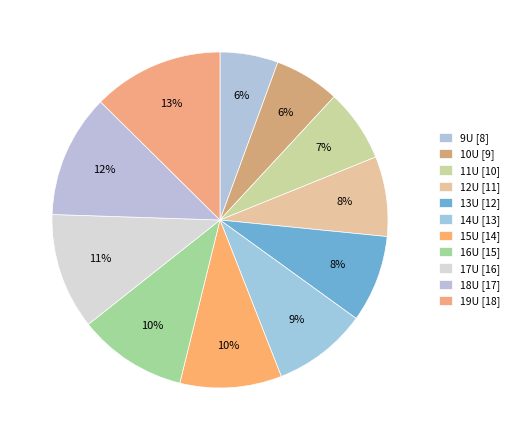

To the nearest percent, what is the difference between the 9U and 12U slice percentages?

2%